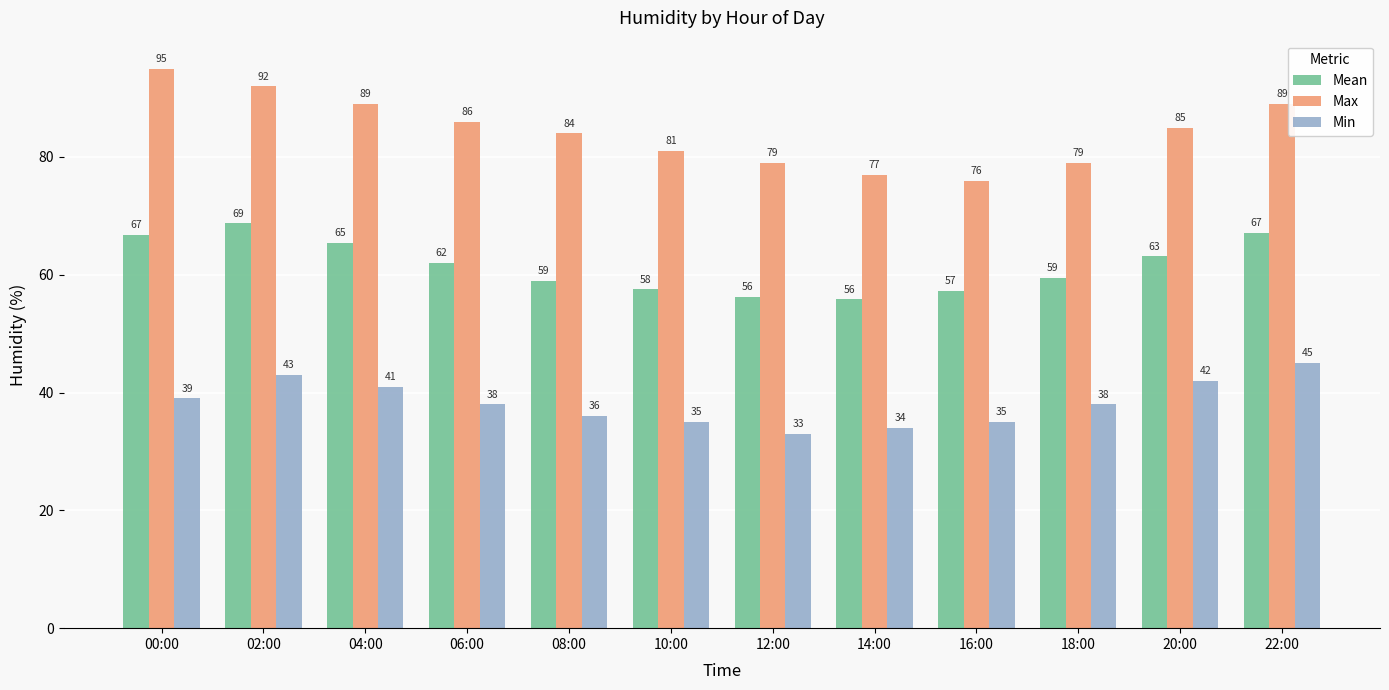

How many values in the Mean series are below 62?

6